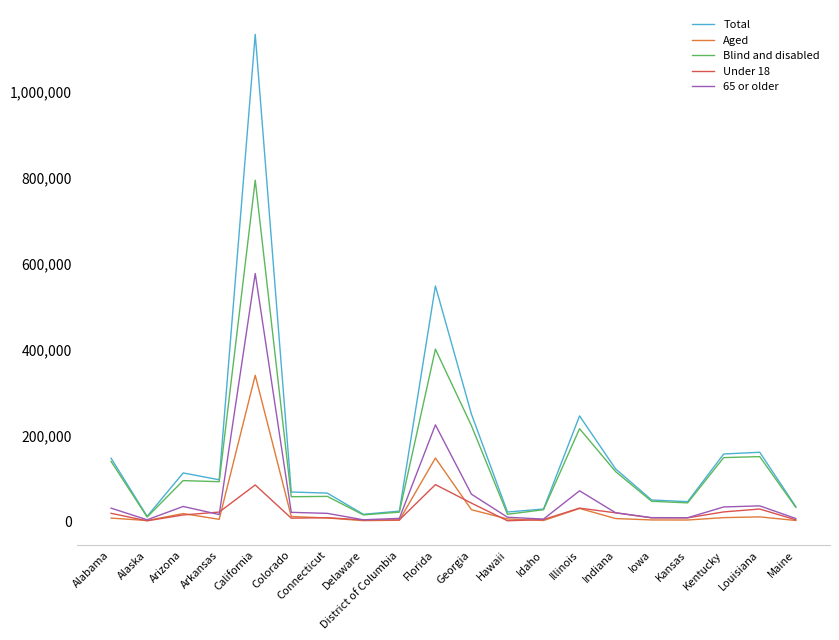

What position from the left is Alabama?

1